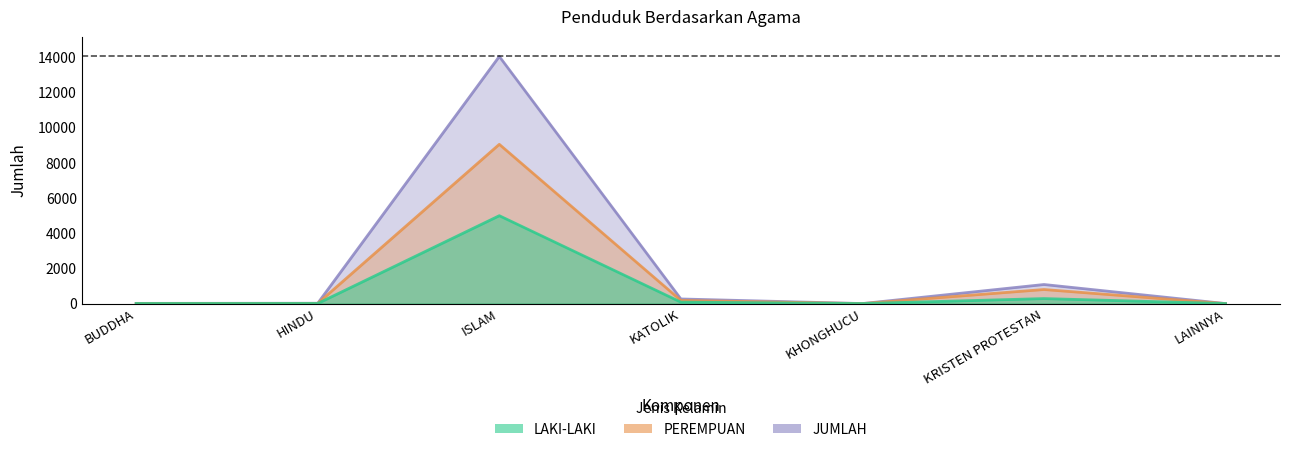

Which label corresponds to the largest value in the chart?

ISLAM